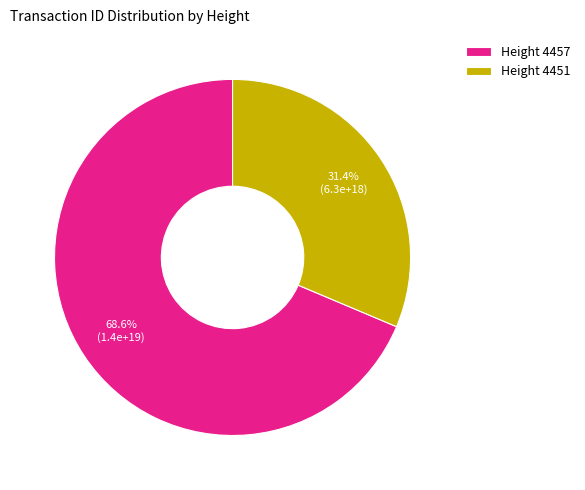

What is the ratio of the value at Height 4457 to the value at Height 4451?

2.2